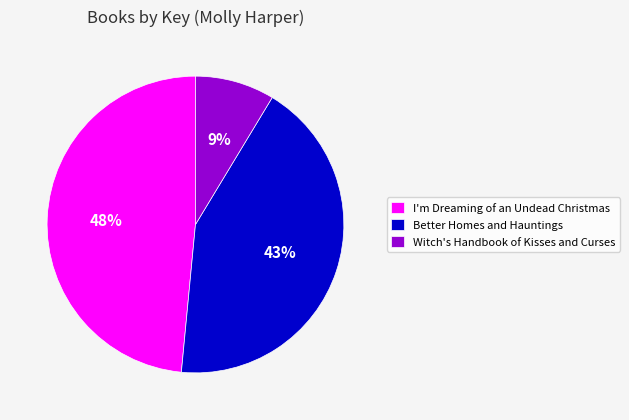

Count the number of slices in the pie.

3